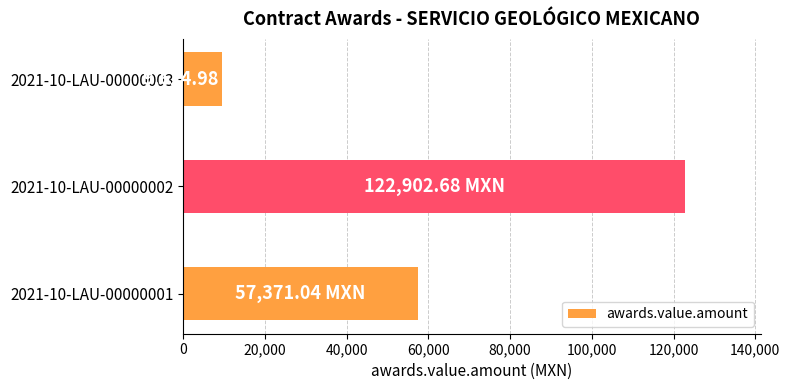

Rank the categories by value from highest to lowest.

2021-10-LAU-00000002, 2021-10-LAU-00000001, 2021-10-LAU-00000003